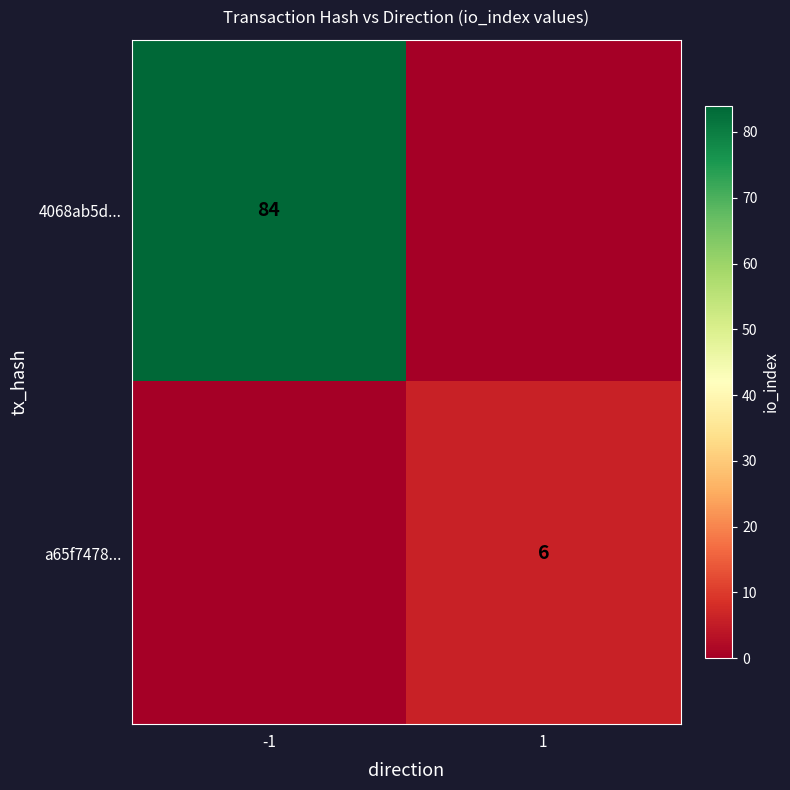

The value of a65f7478... at 1 is 6. True or false?

True